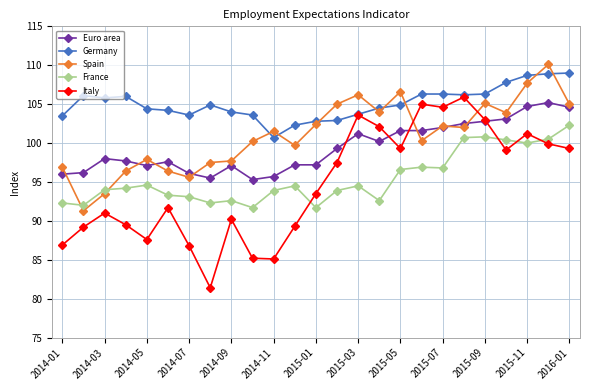

Which series has the largest total across all categories?

Germany